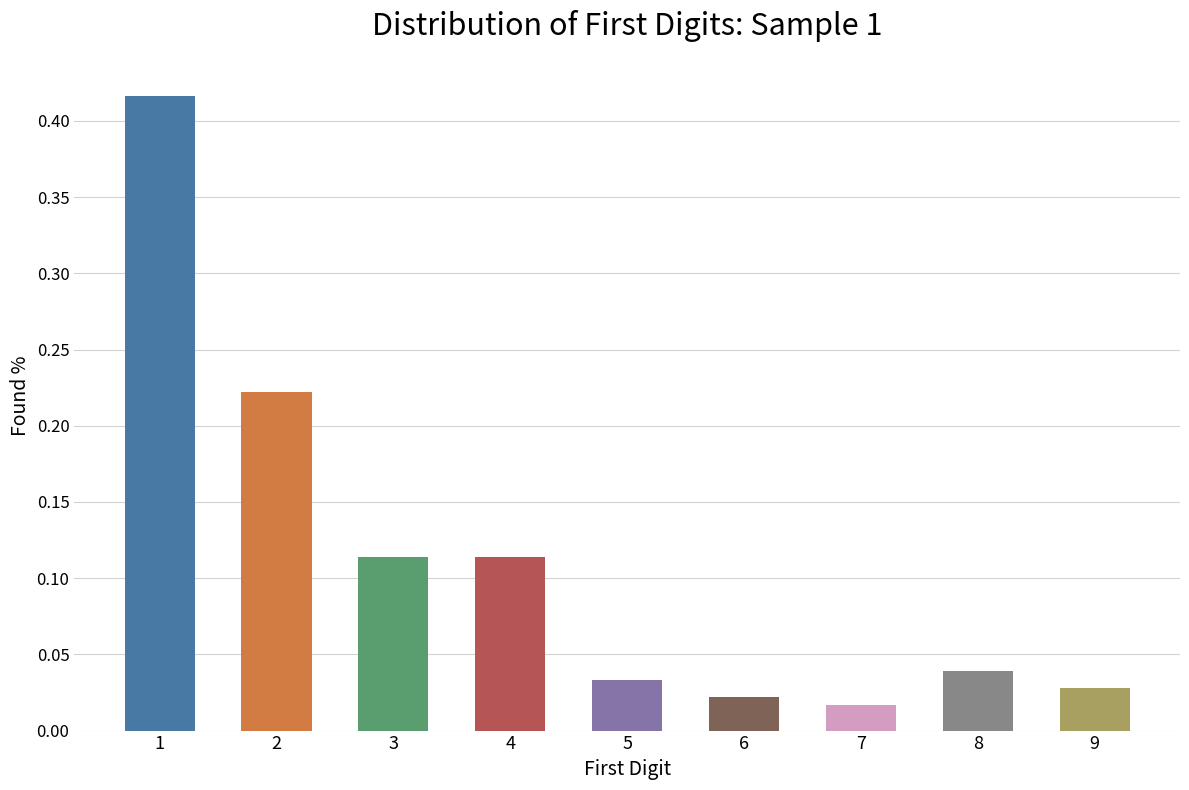

Which label corresponds to the largest value in the chart?

1